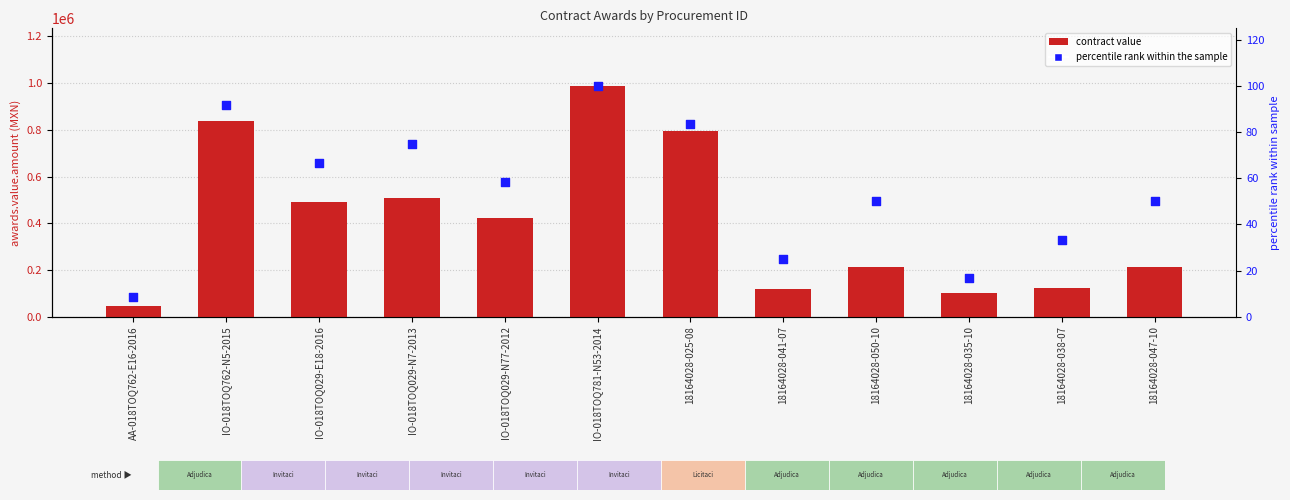

What is the total value across all series at 18164028-050-10?

211427.6